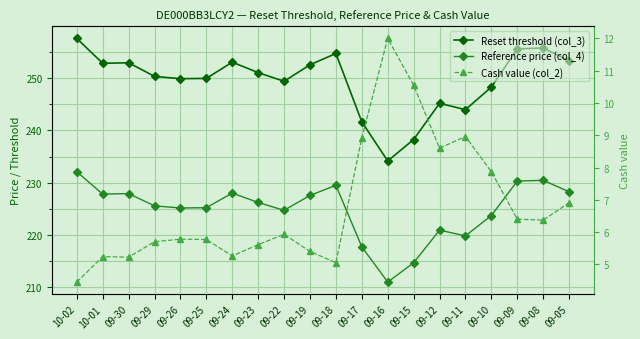

What is the difference between the highest and lowest values at 09-19?

247.2